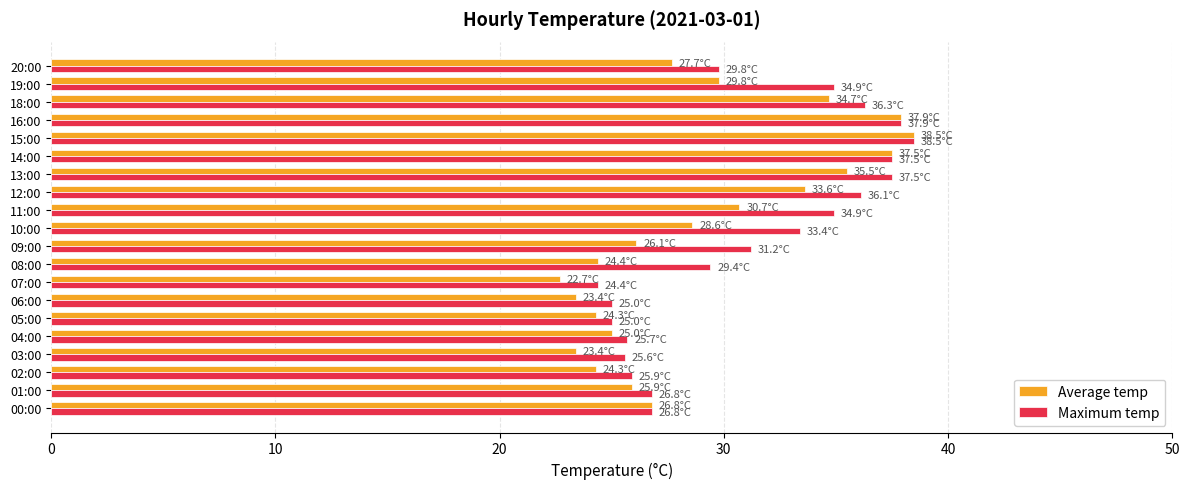

What is the minimum value for Average temp?

22.7